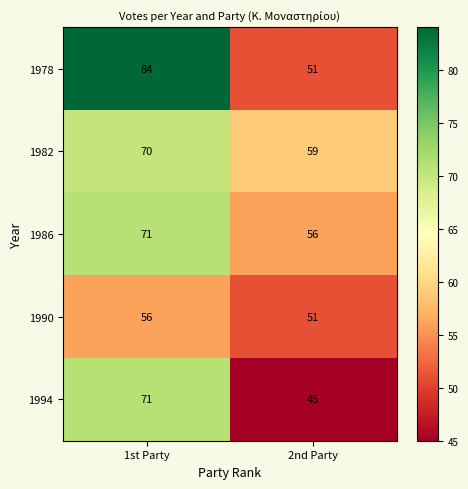

Which series has the widest spread of values?

1978